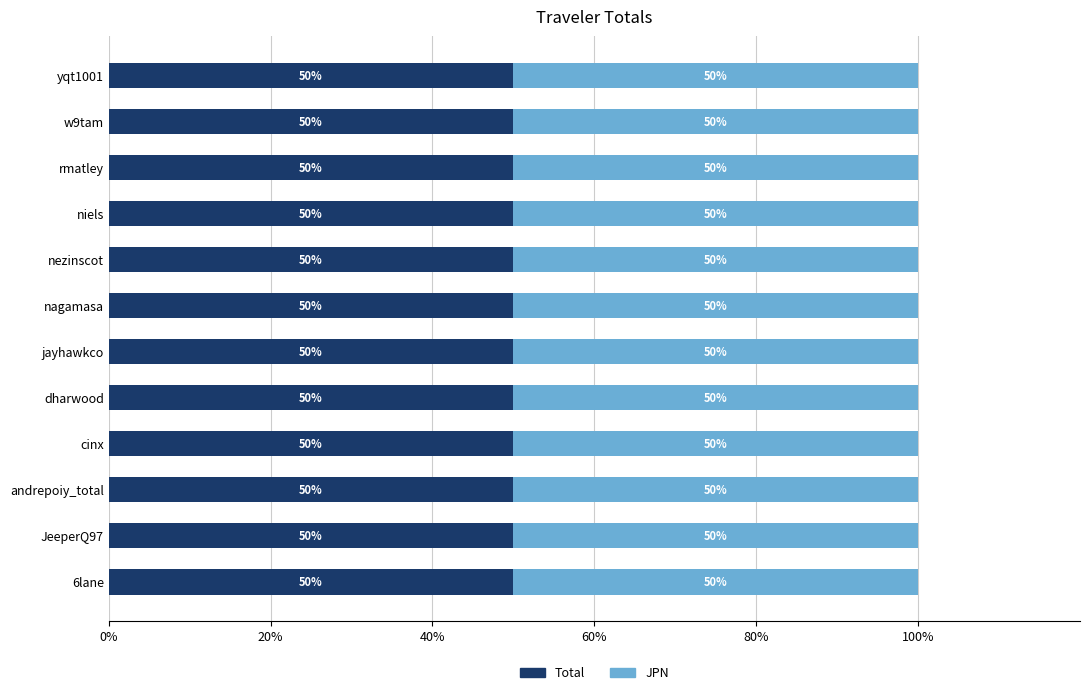

Rank the series by their maximum value, from highest to lowest.

Total, JPN